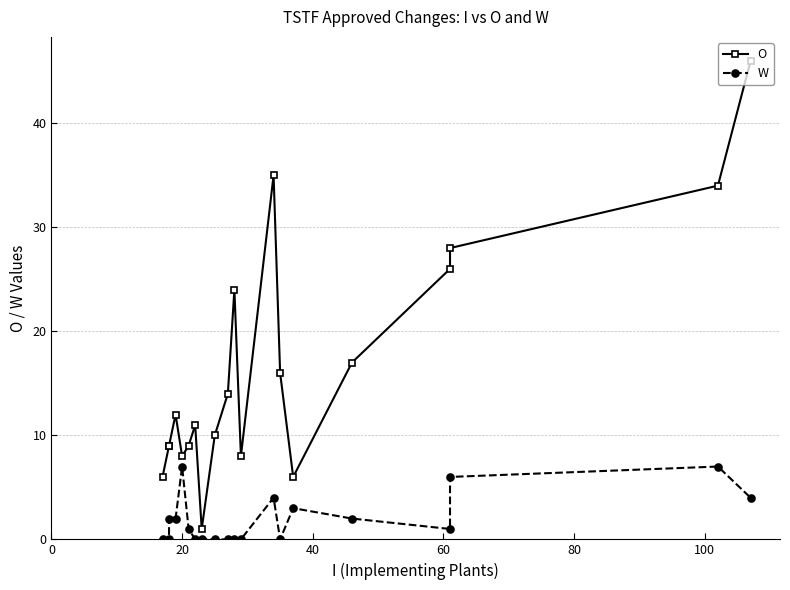

How many categories are shown in the chart?

20